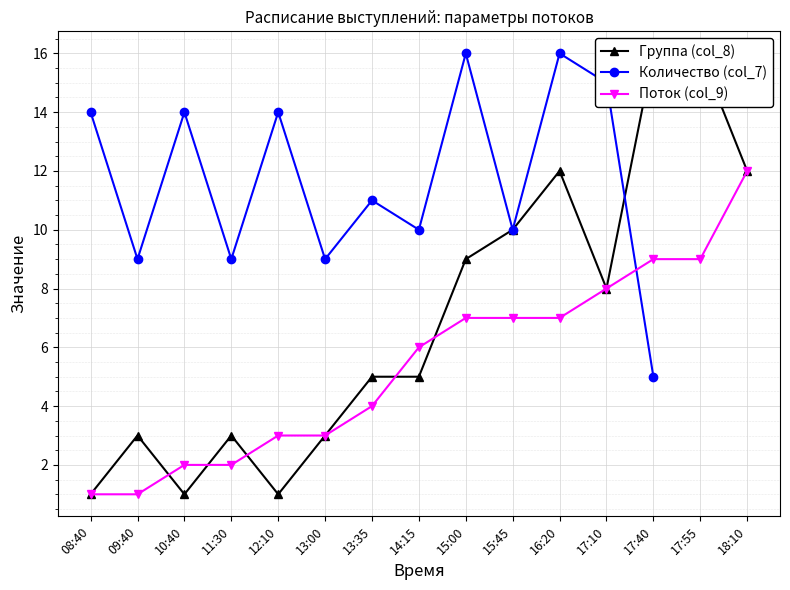

Rank the series by their maximum value, from lowest to highest.

Поток (col_9), Группа (col_8), Количество (col_7)